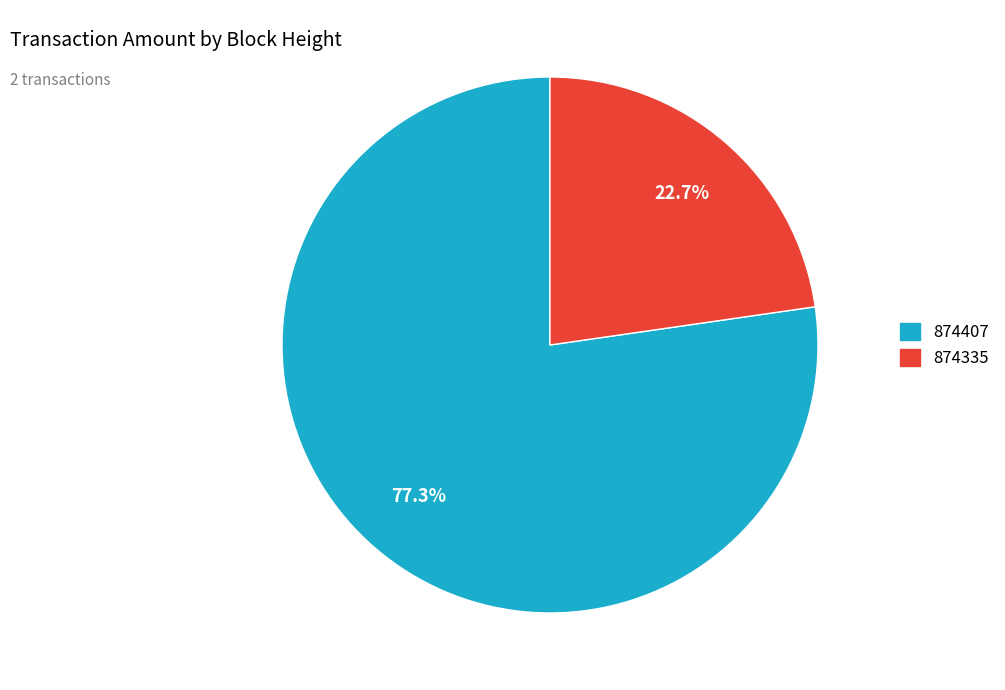

Count the number of slices in the pie.

2